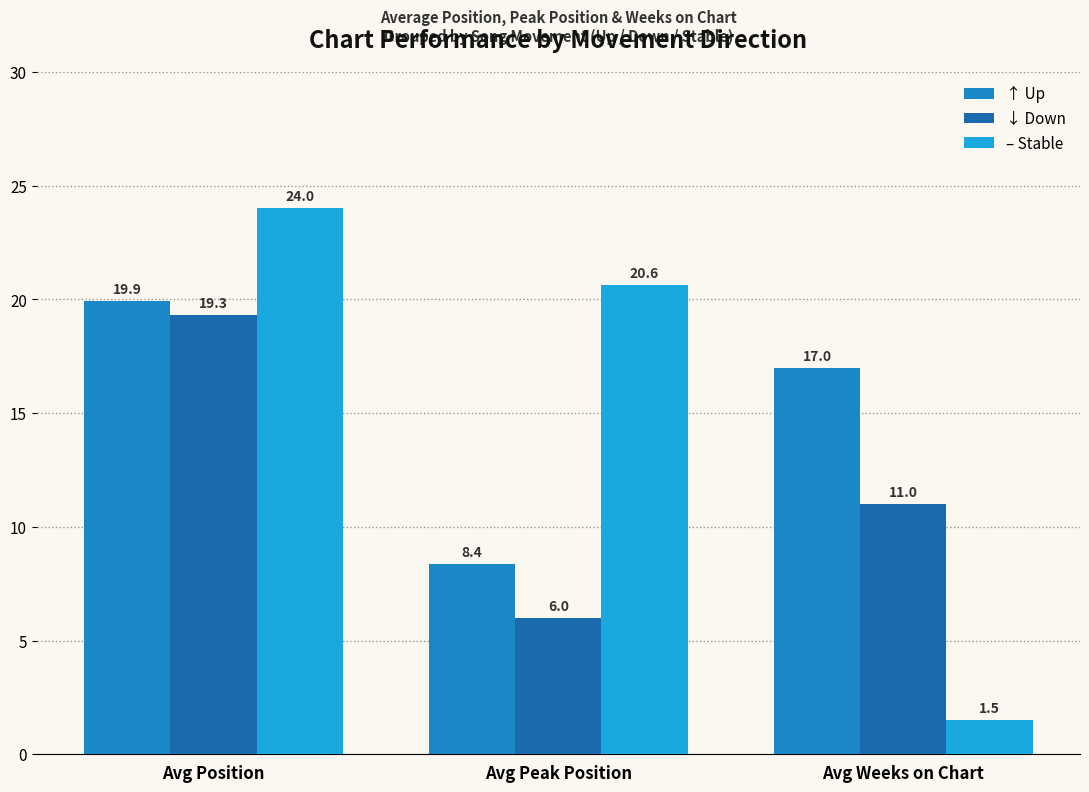

Is it true that ↑ Up equals 17.0 at Avg Weeks on Chart?

True